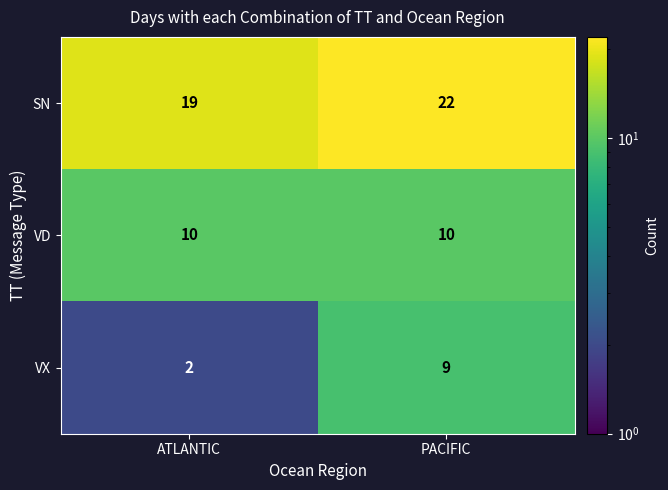

Where is SN nearest to the value 20?

ATLANTIC